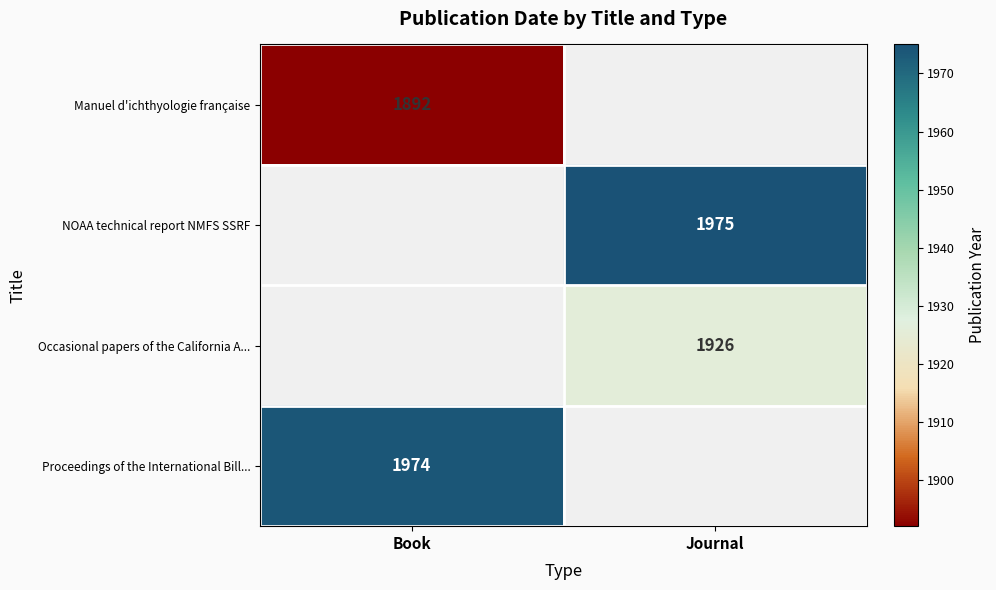

The Manuel d'ichthyologie française series shows 1892 at Book. True or false?

True